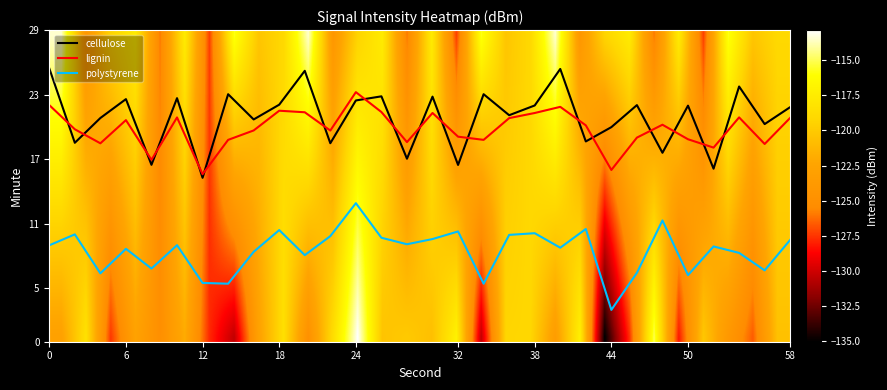

True or false: polystyrene has a value of 6.2 at 50.

True